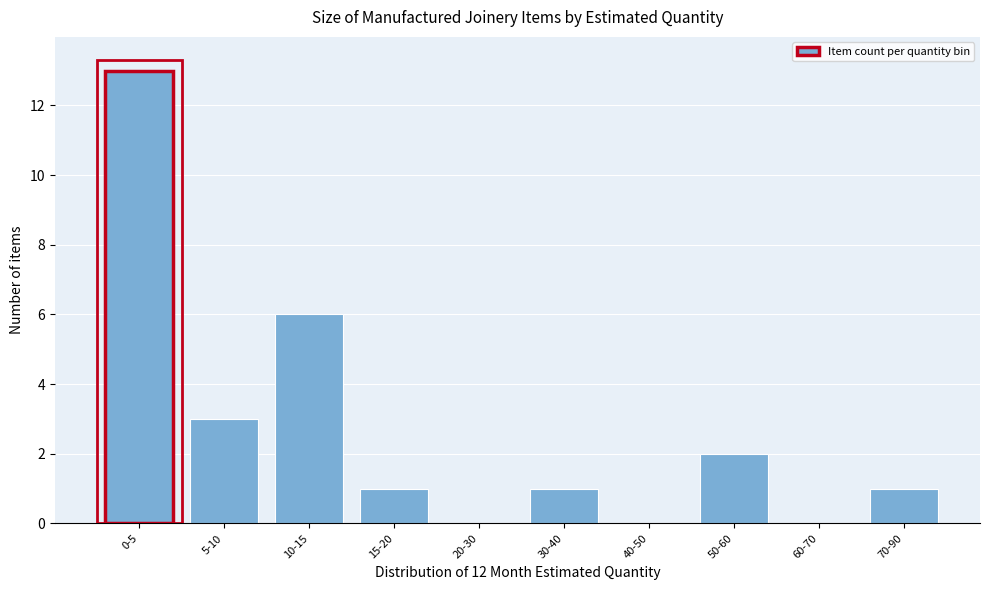

Reading left to right, extract all data points from this chart.

0-5=13	5-10=3	10-15=6	15-20=1	20-30=0	30-40=1	40-50=0	50-60=2	60-70=0	70-90=1